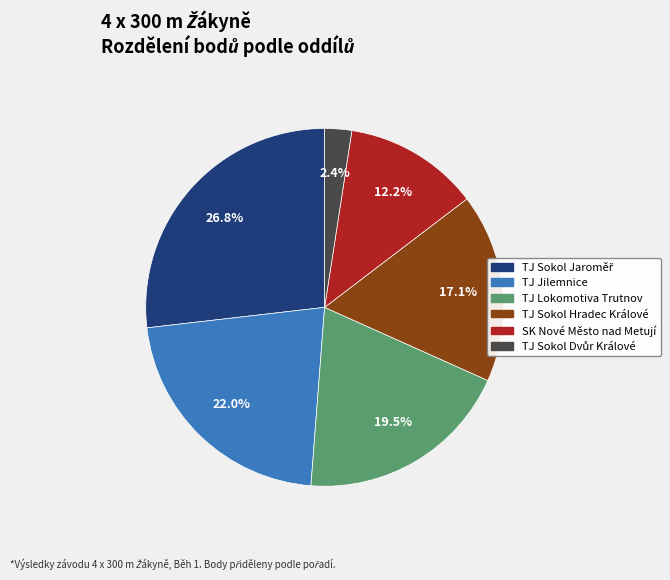

How many segments does this pie chart have?

6